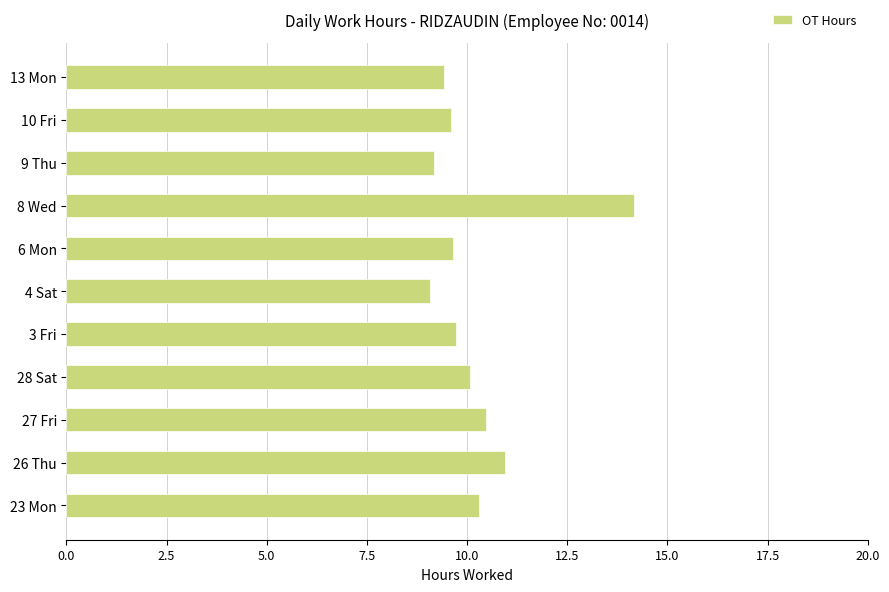

What is the maximum value shown in the chart?

14.2